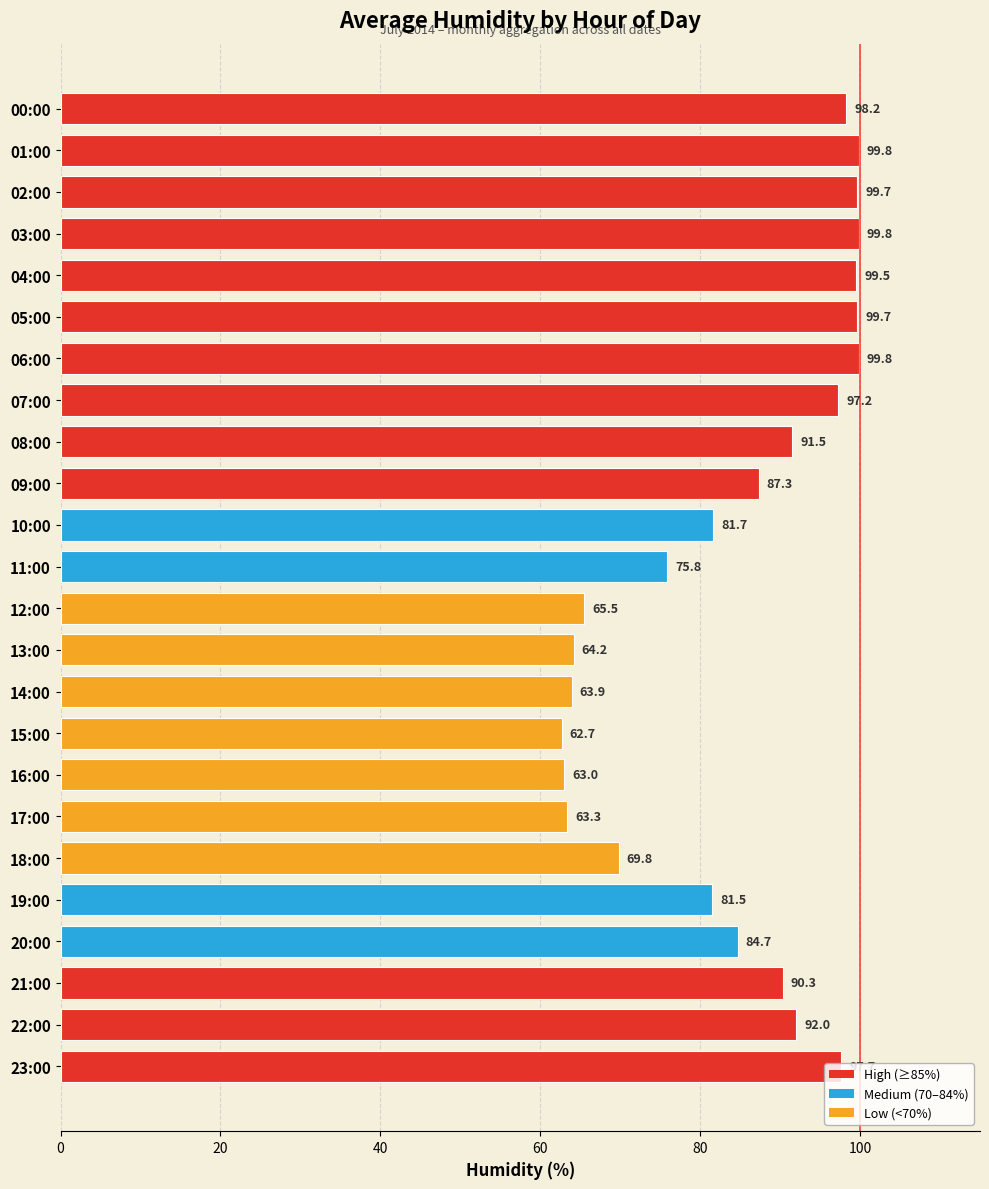

Is it true that the value at 05:00 is 99.7?

True